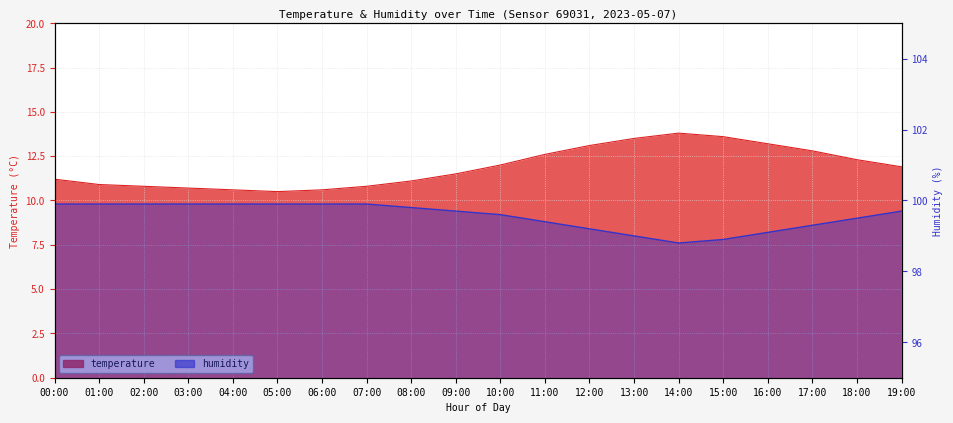

Is the value of humidity at 13:00 greater than the value of temperature at 15:00?

Yes